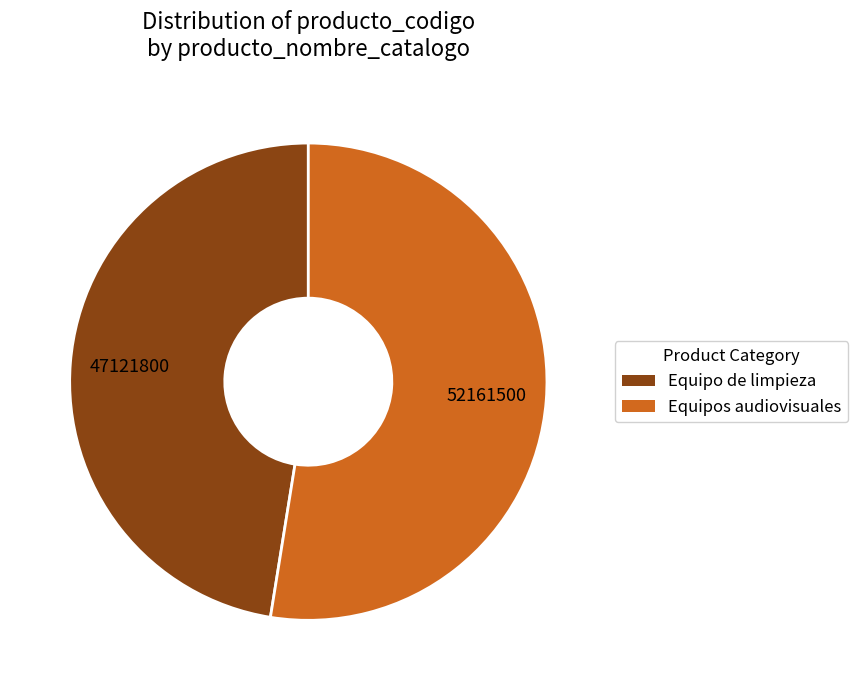

True or false: Equipo de limpieza accounts for 47% of the total.

True